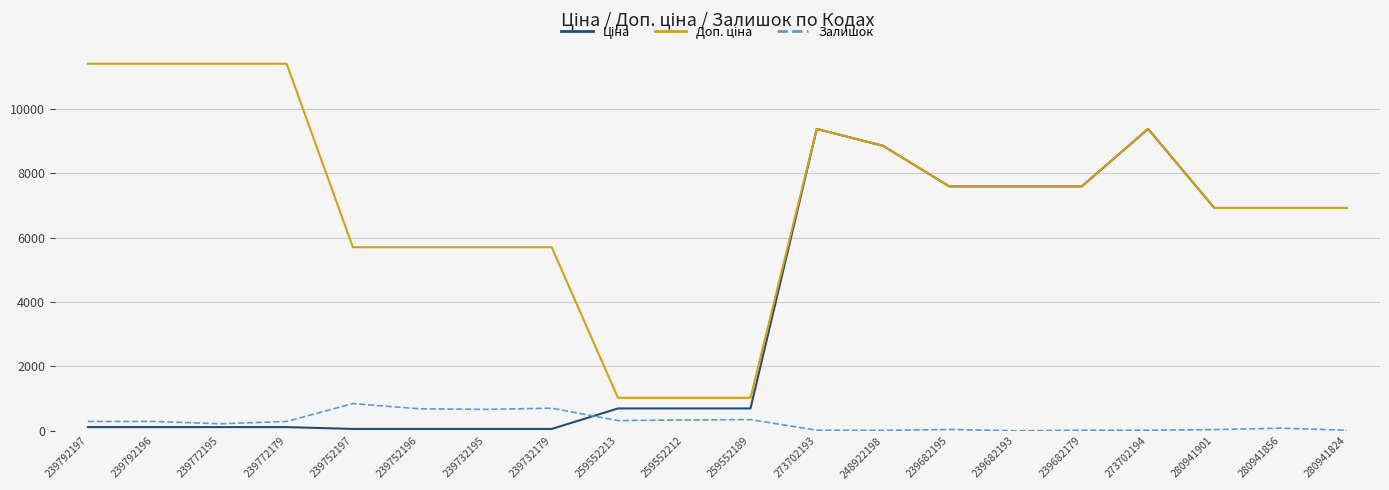

The value of Залишок at 239682193 is 0.0. True or false?

True